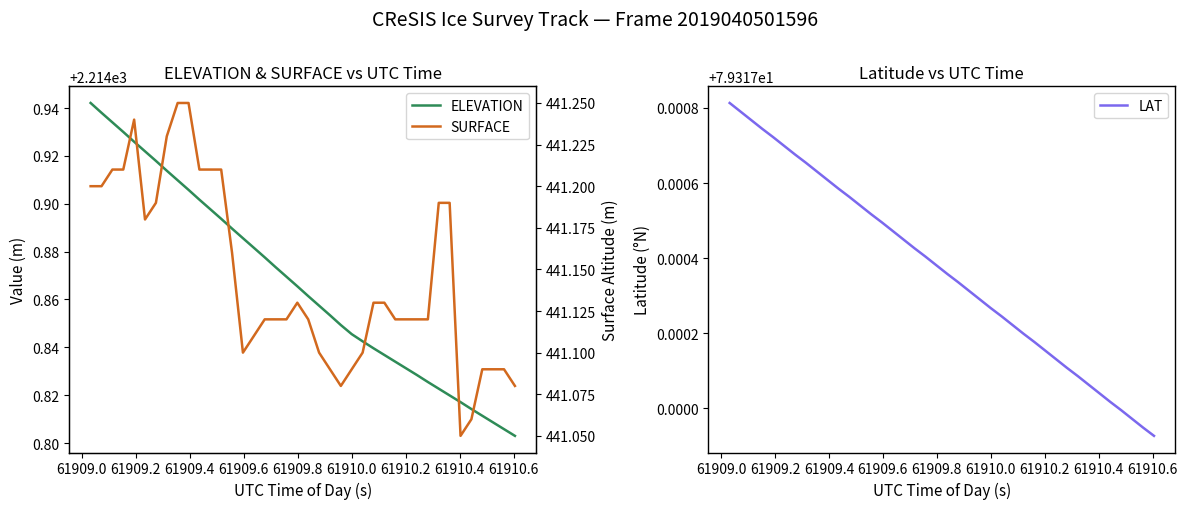

What is the minimum value for SURFACE?

441.1